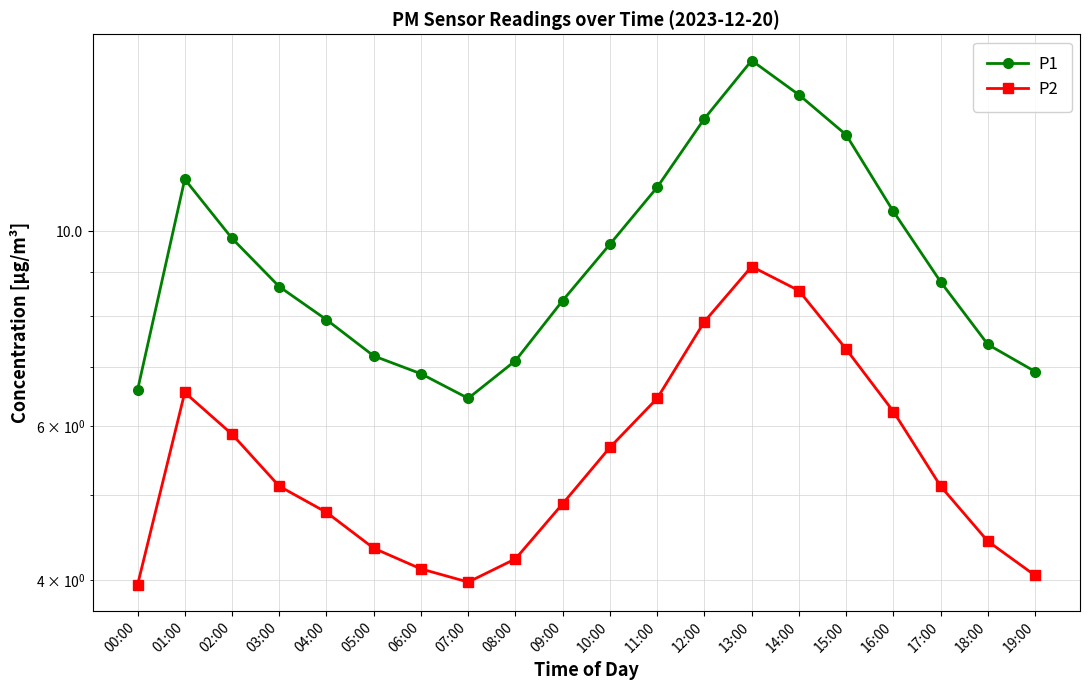

Which series has the largest range (max minus min)?

P1